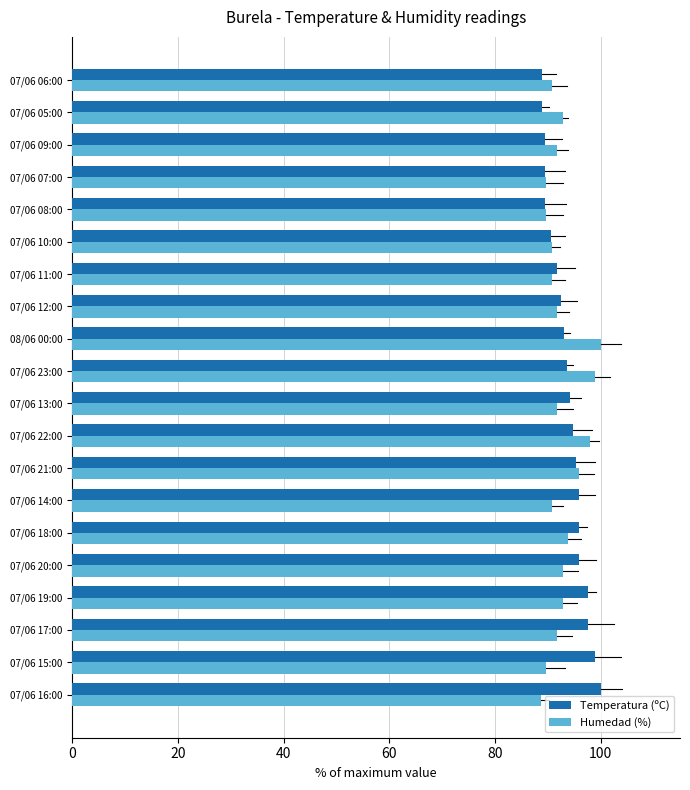

Reading right to left, list all the values displayed in this chart.

Temperatura (ºC): 88.9	88.9	89.5	89.5	89.5	90.6	91.8	92.4	93.0	93.6	94.2	94.7	95.3	95.9	95.9	95.9	97.7	97.7	98.8	100.0
Humedad (%): 90.7	92.8	91.8	89.7	89.7	90.7	90.7	91.8	100.0	99.0	91.8	97.9	95.9	90.7	93.8	92.8	92.8	91.8	89.7	88.7